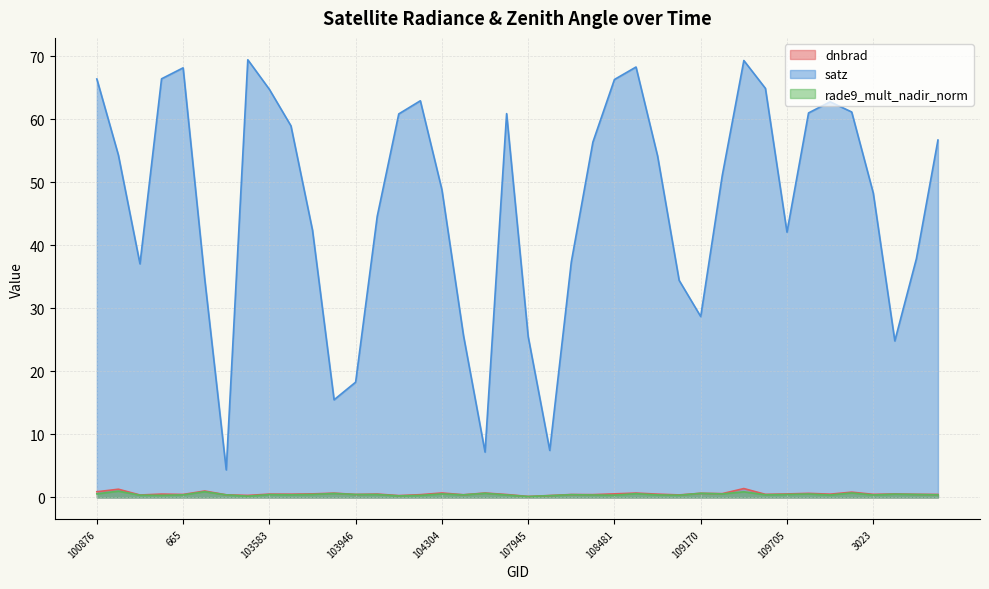

What is the label of the 28th point from the right?

103946